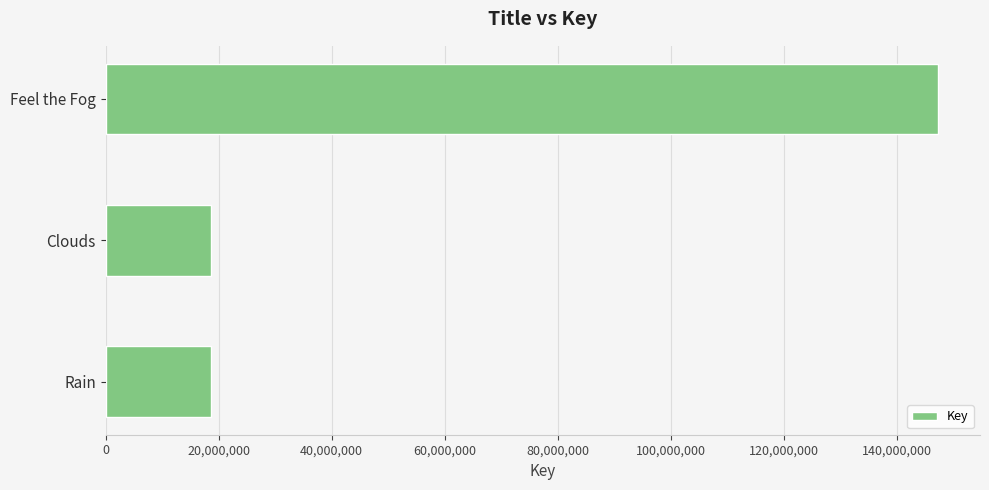

At which label is the value closest to 82937808?

Clouds